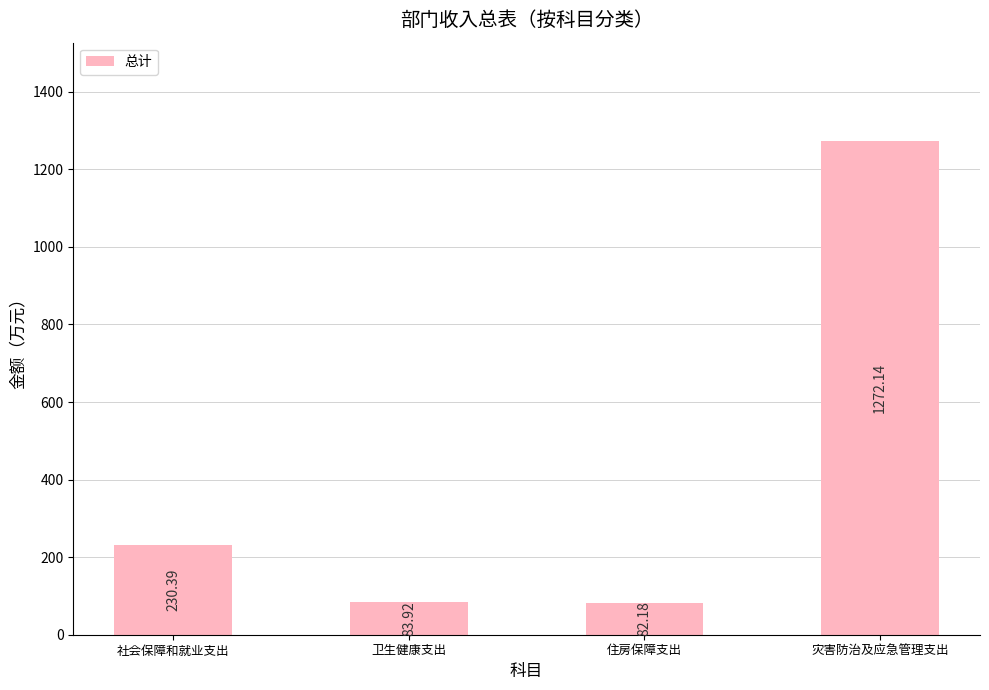

Reading left to right, what are all the values shown in this chart?

社会保障和就业支出=230.4	卫生健康支出=83.9	住房保障支出=82.2	灾害防治及应急管理支出=1272.1